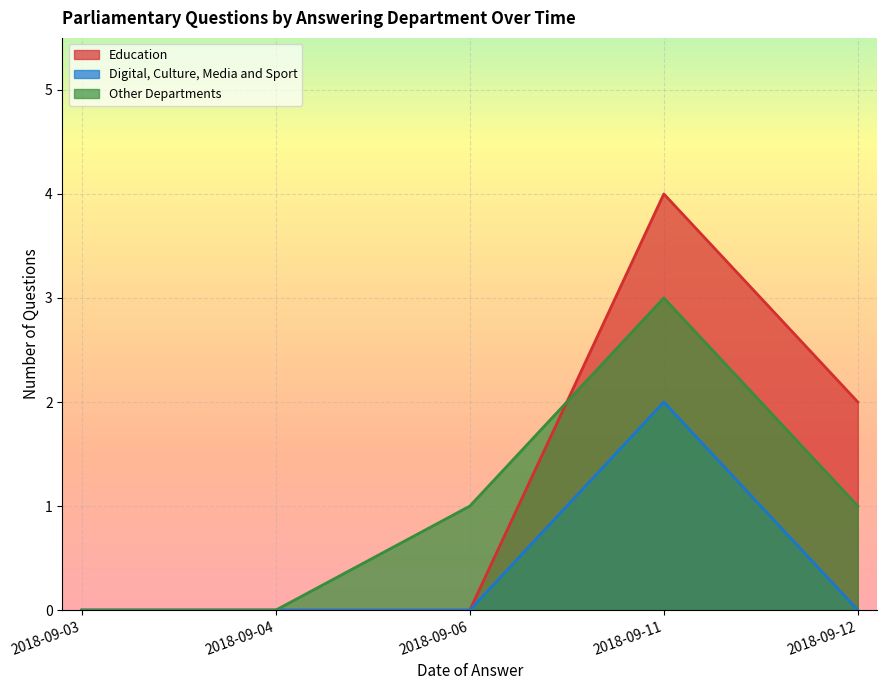

Count the number of categories in the chart.

5